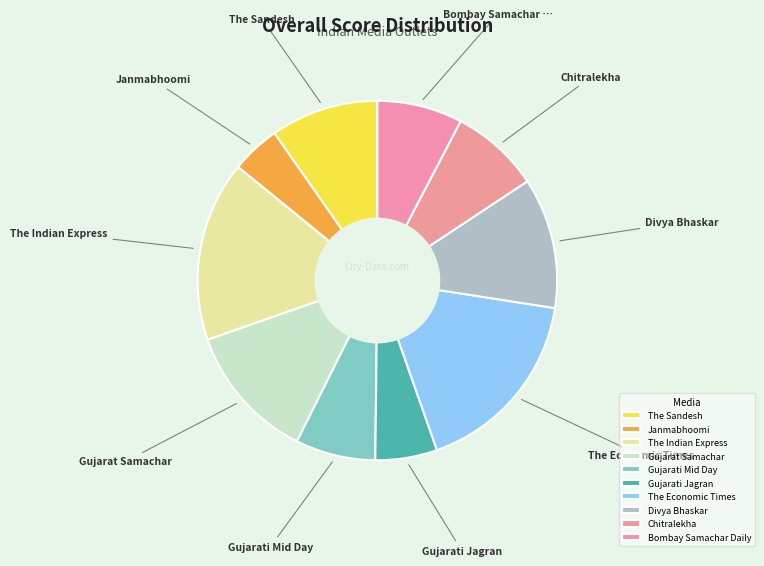

Which category has the smallest portion of the pie?

Janmabhoomi